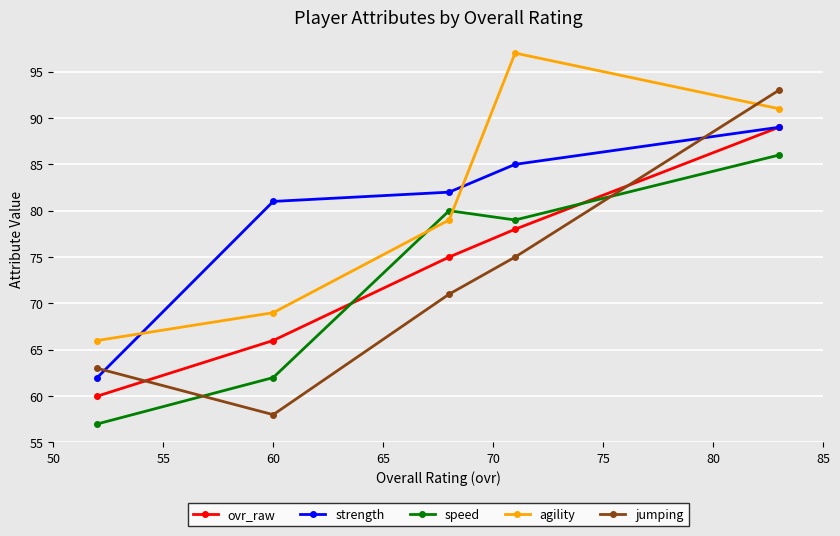

True or false: strength has more than 0 interior local peaks.

False